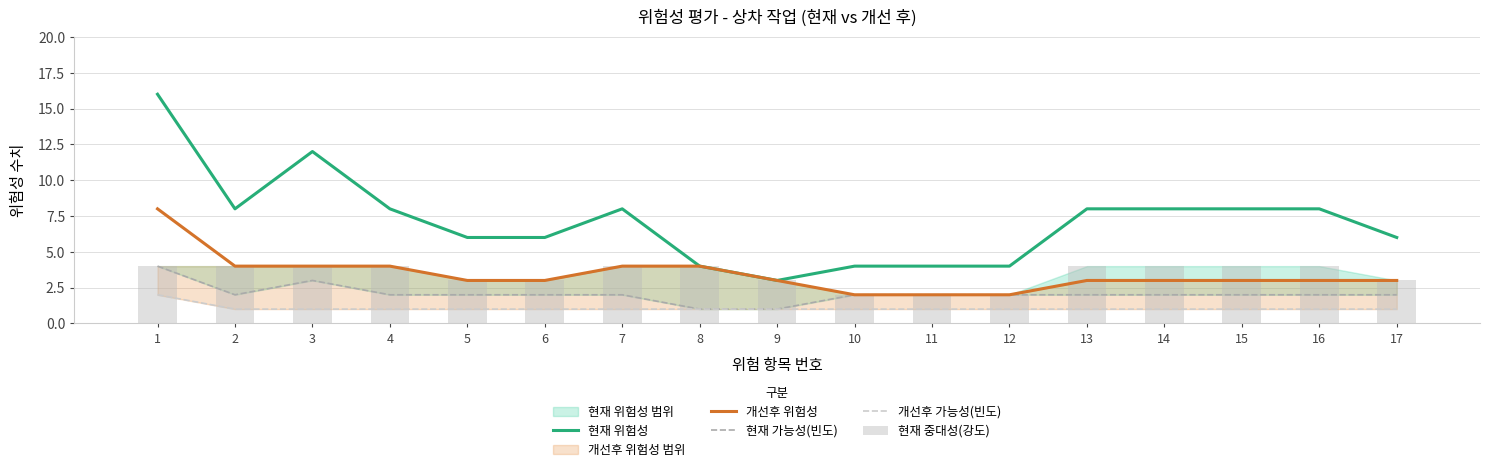

What is the smallest value displayed?

1